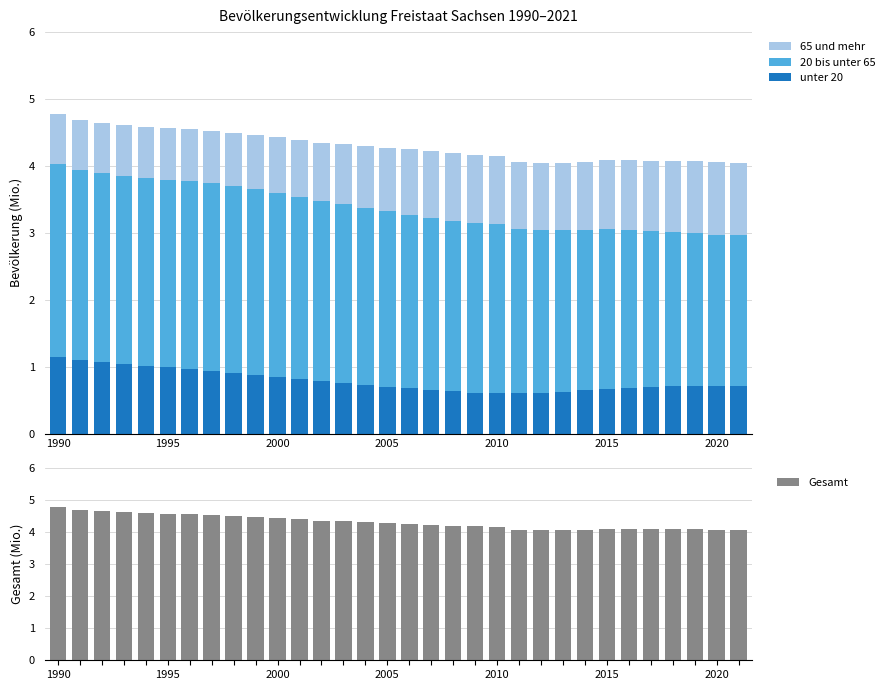

What is the total value across all series at 7?

9.0